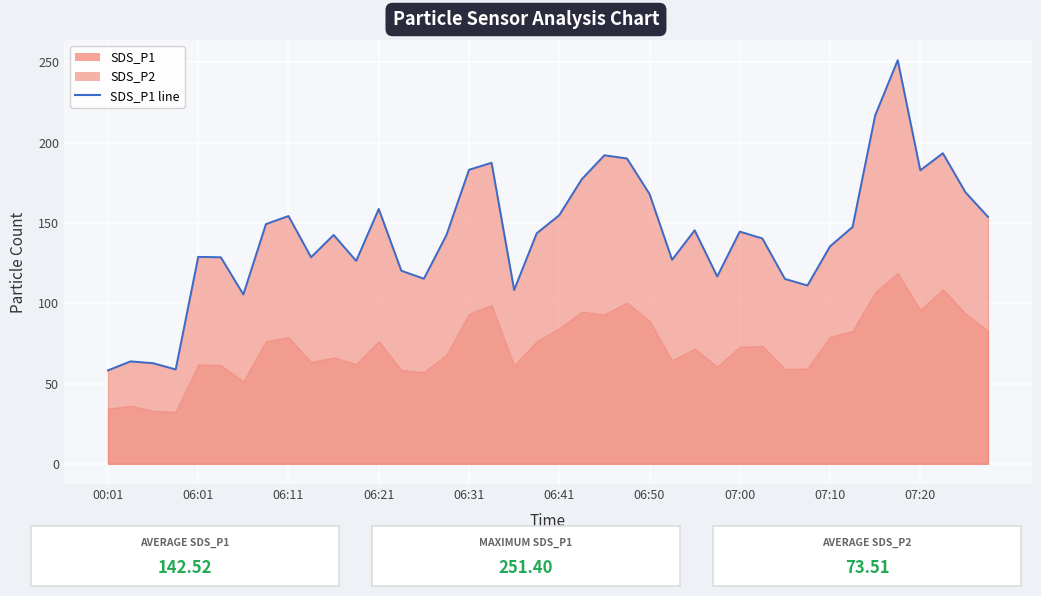

What is the sum of all values?

5700.8